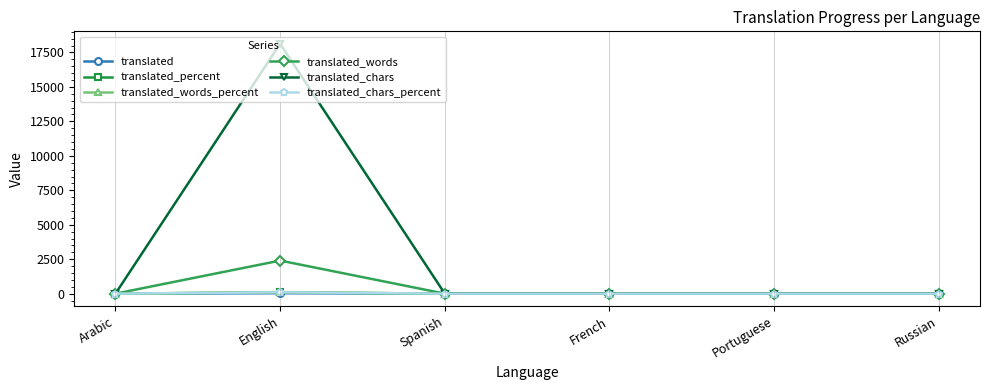

The translated_percent series shows 0 at Arabic. True or false?

True